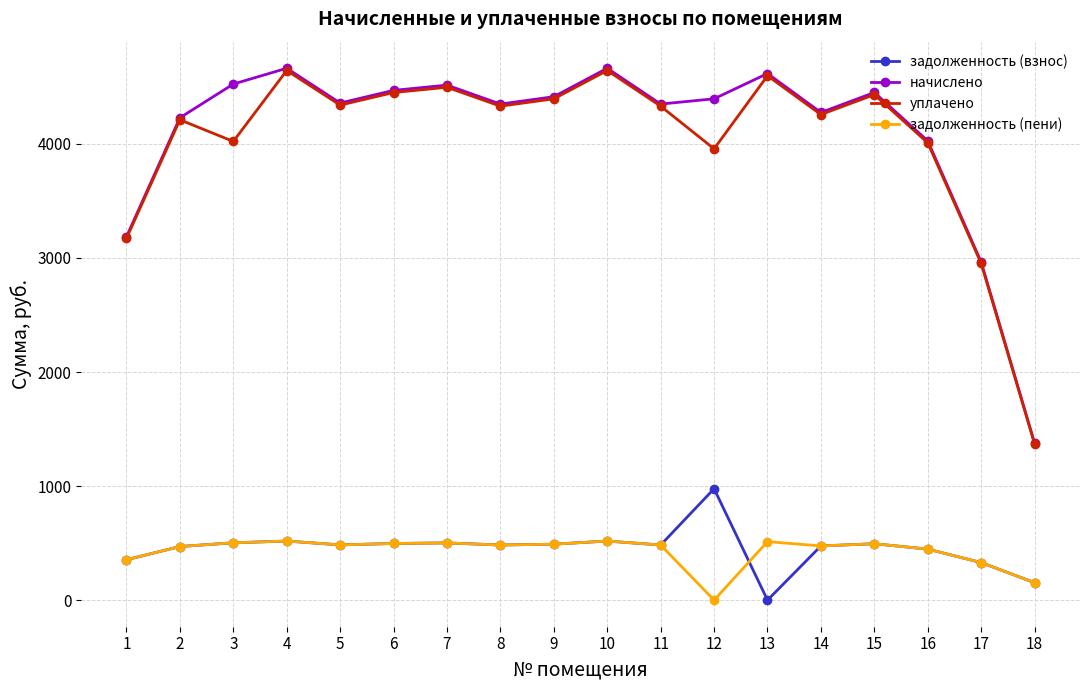

What is the total value across all series at 18?

3051.6